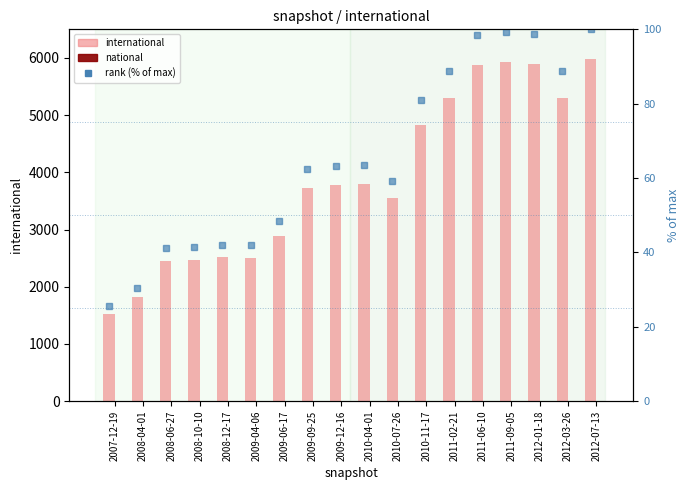

How many series are shown in this chart?

3